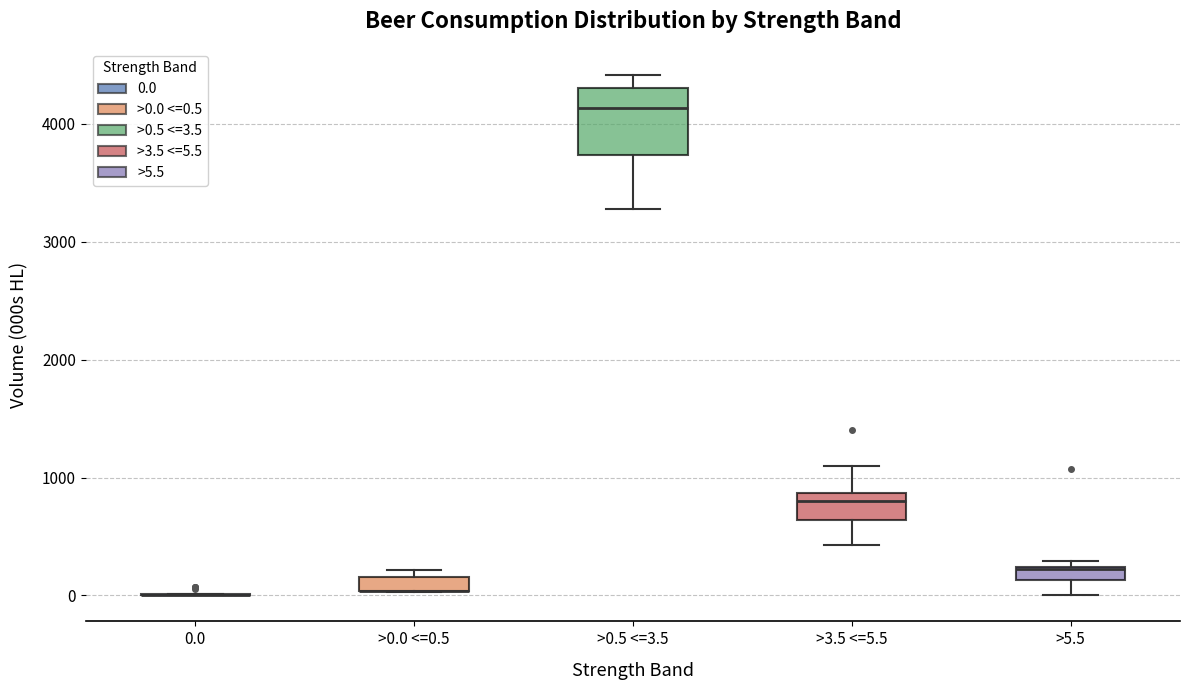

Which box is the tallest, from its lower edge to its upper edge?

>0.5 <=3.5